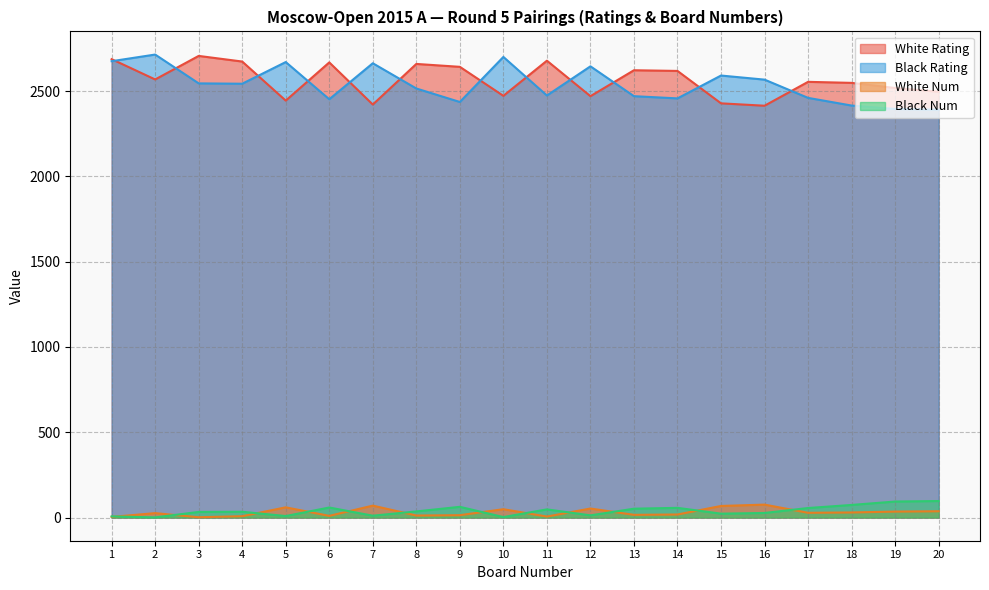

At which label is White Rating closest to 2560?

17